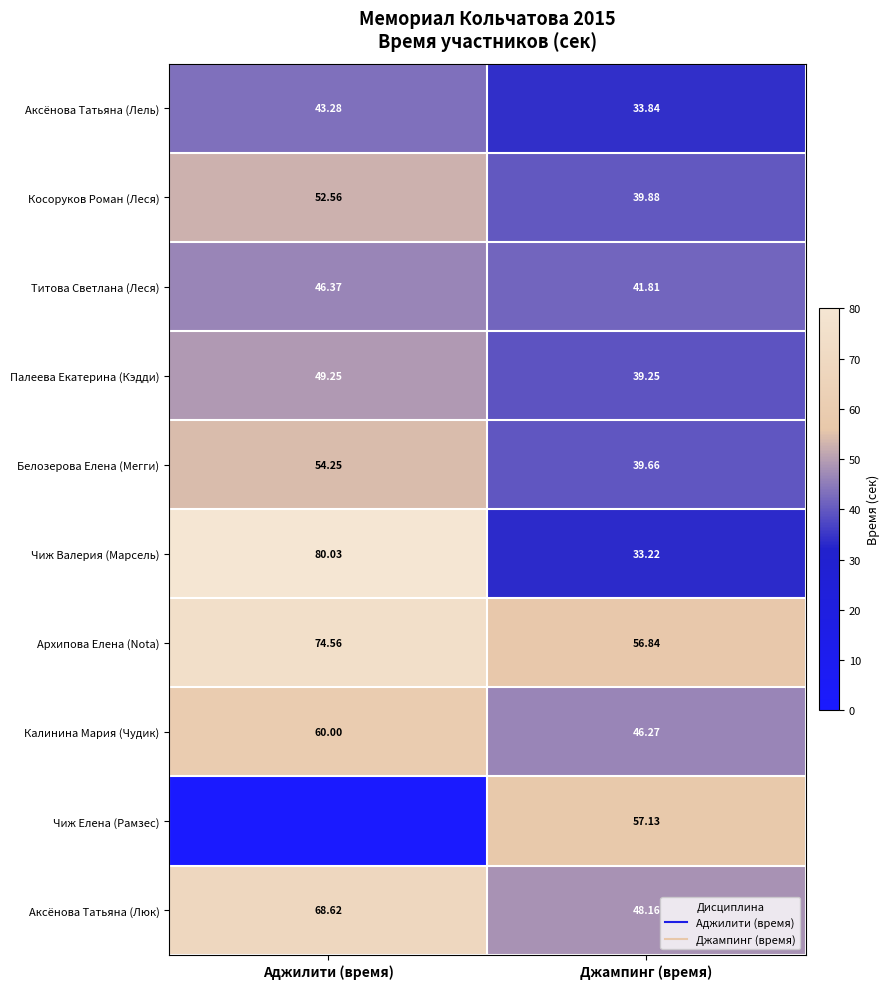

How many data points in Титова Светлана (Леся) are above 46?

1